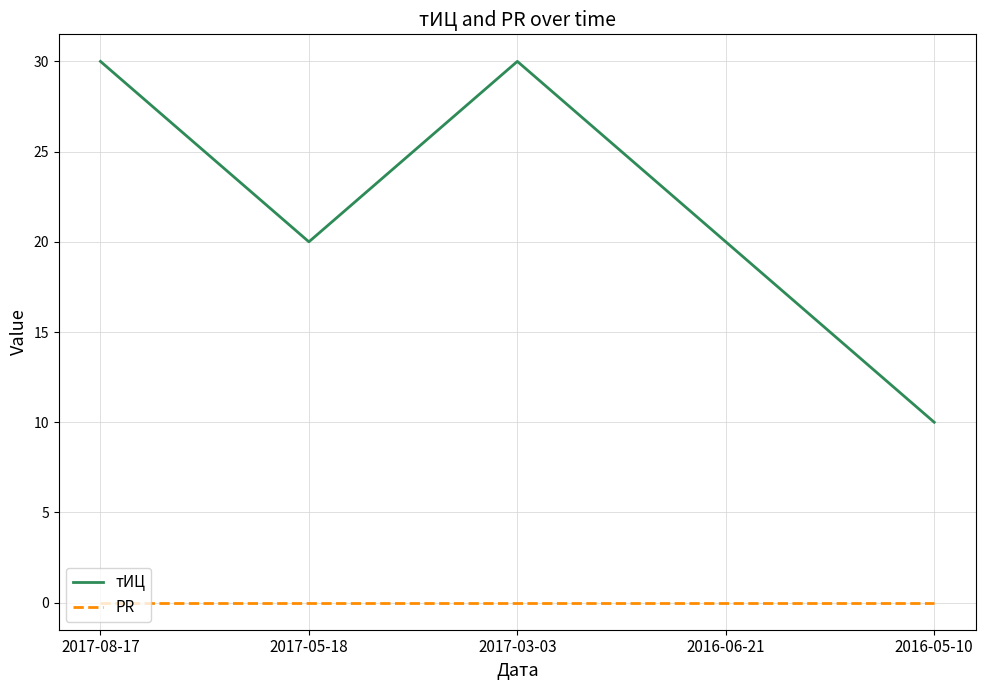

True or false: PR and тИЦ cross at least once.

False